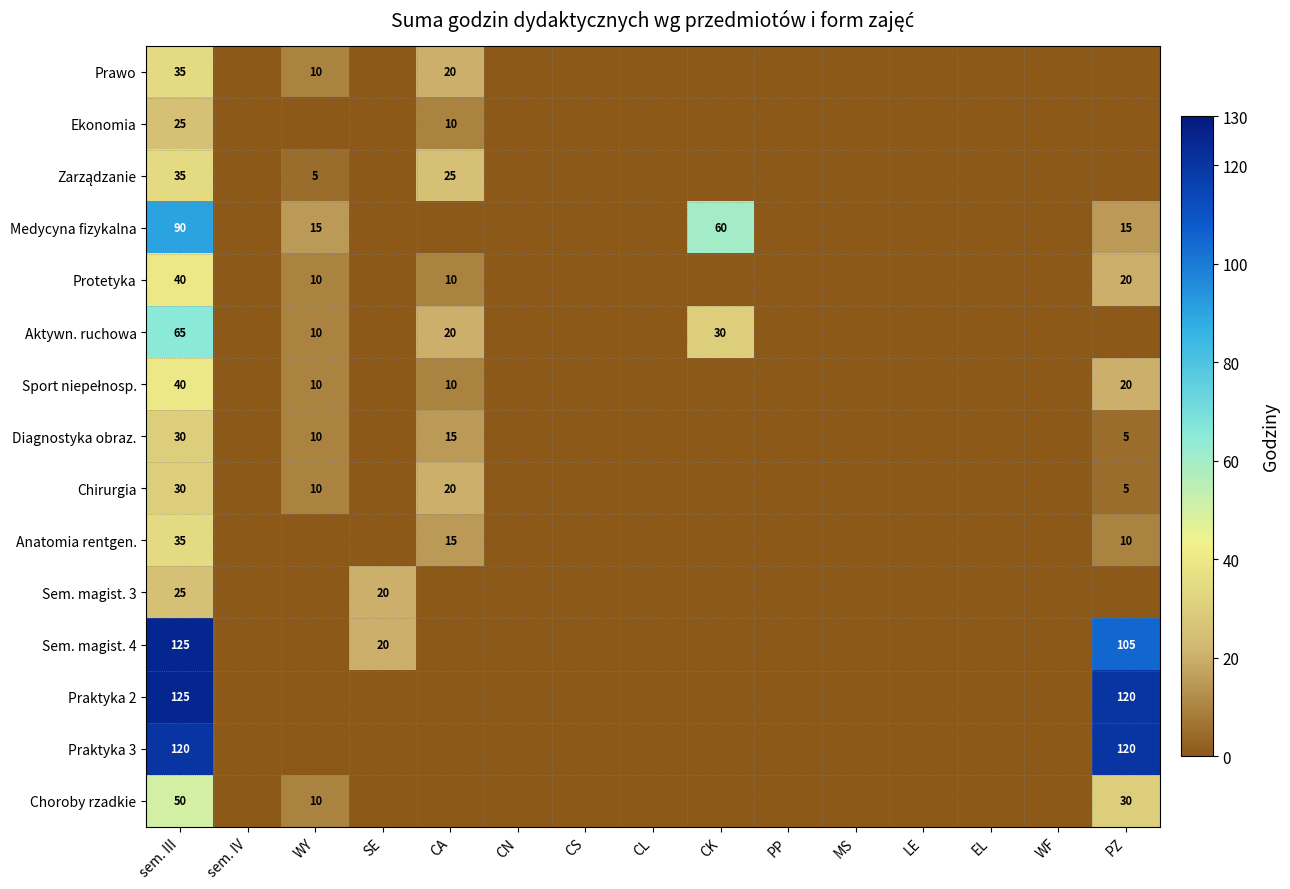

True or false: Protetyka has a value of 10 at WY.

True